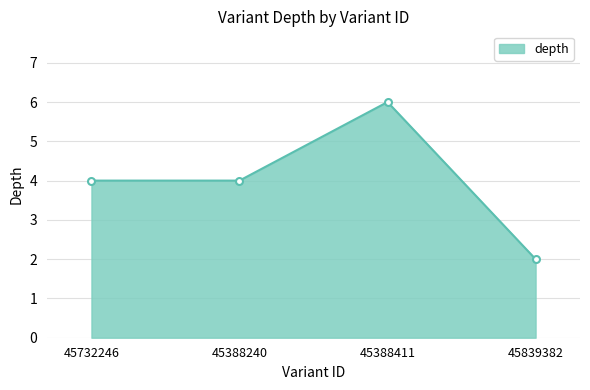

Is it true that the value at 45839382 is 2?

True